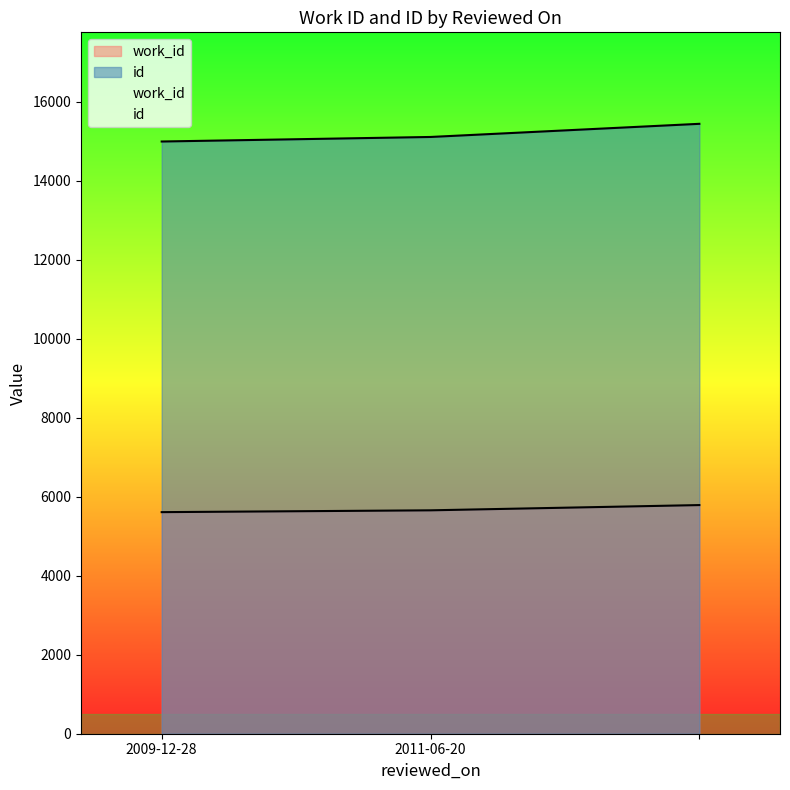

Reading right to left, list all the values displayed in this chart.

work_id: 5791	5658	5612
id: 15447	15114	14999